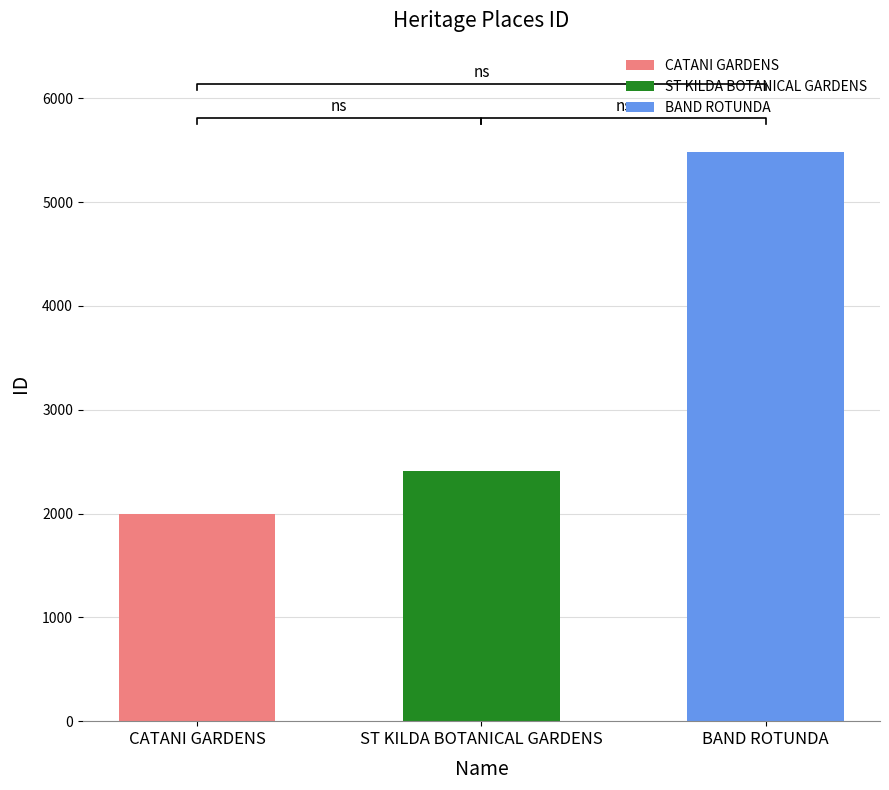

Is it true that the value at BAND ROTUNDA is 3533?

False